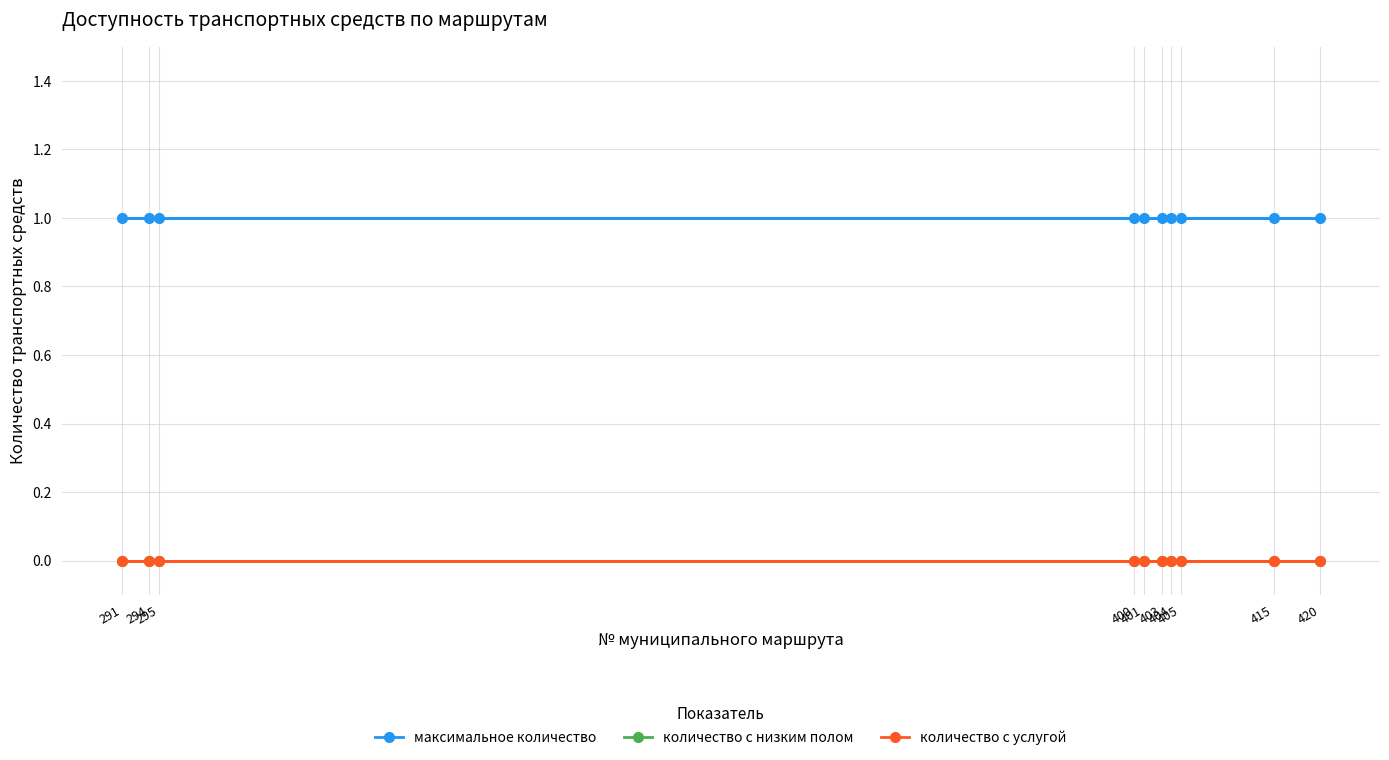

True or false: количество с низким полом has more than 0 points higher than both neighbors.

False